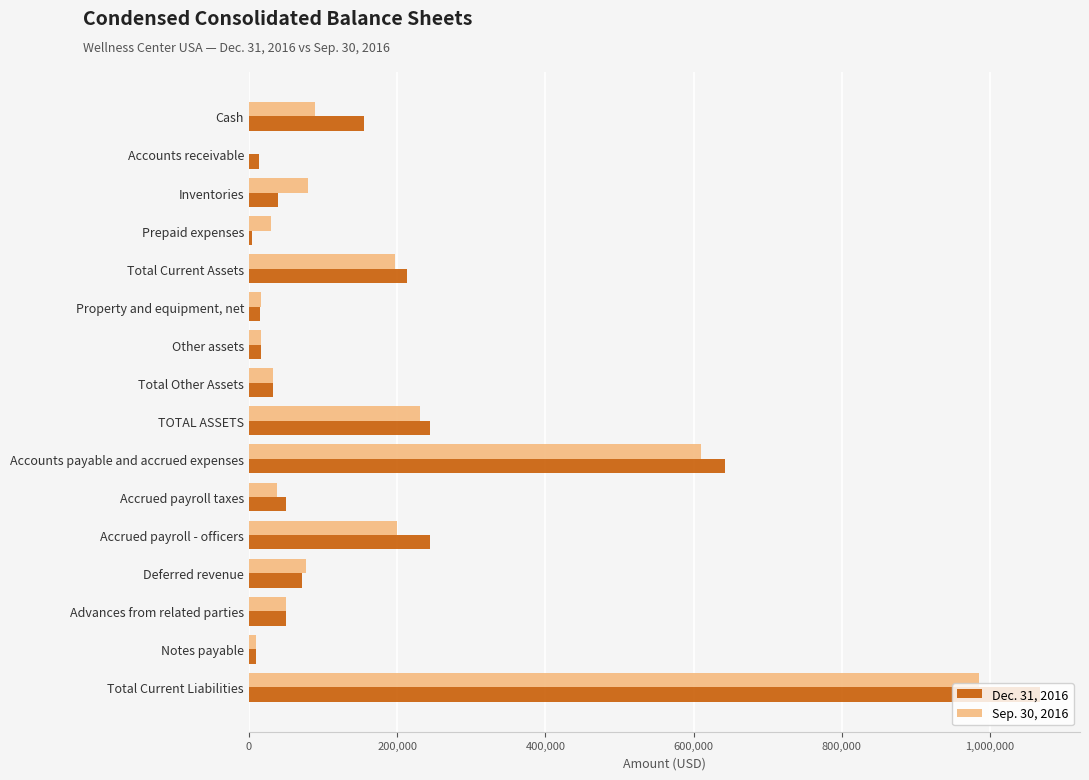

Where is Dec. 31, 2016 nearest to the value 536394?

Accounts payable and accrued expenses